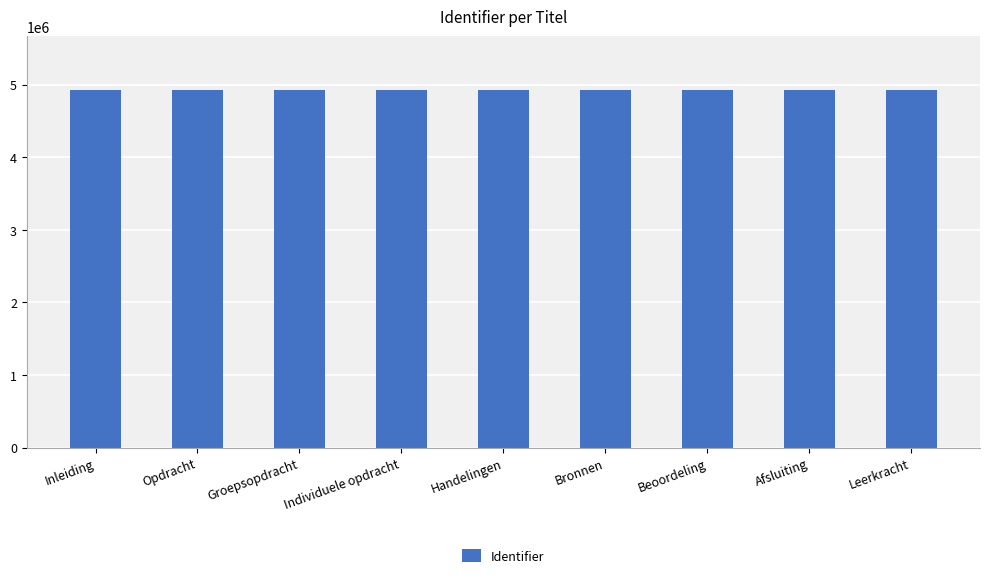

The value at Individuele opdracht is 1252300. True or false?

False